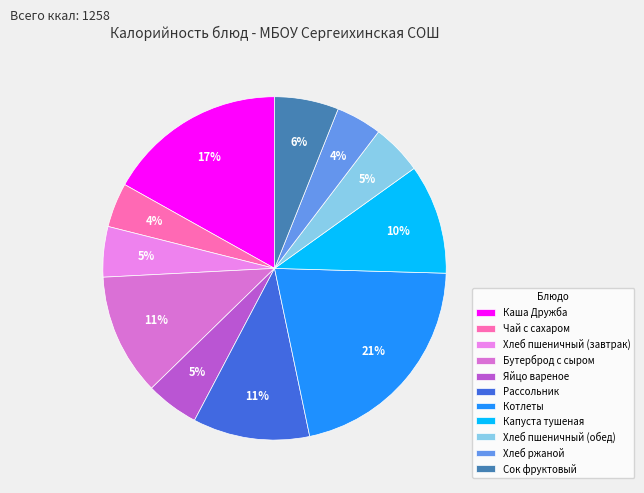

How many segments does this pie chart have?

11